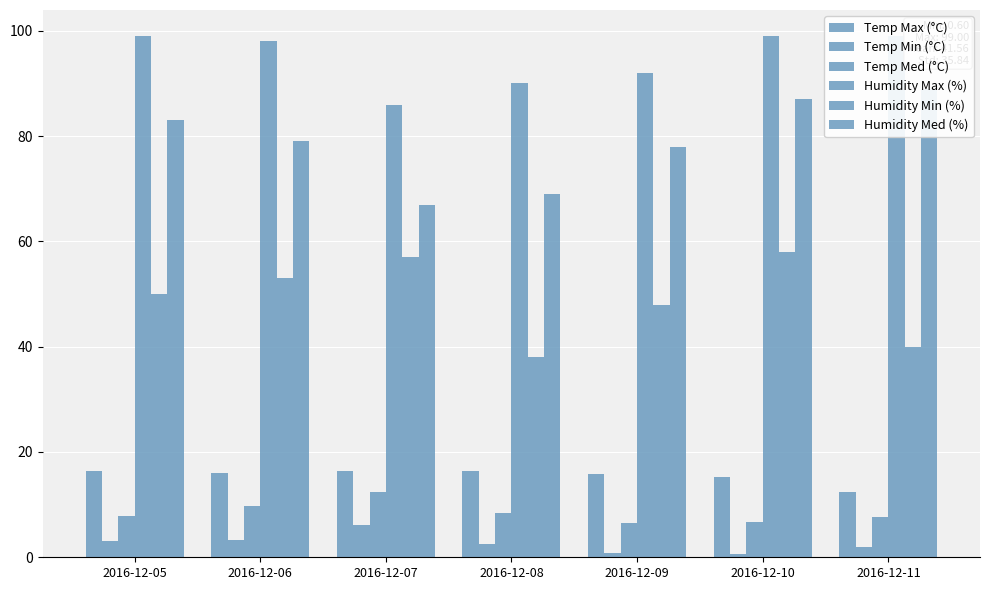

Where does the Temp Med (°C) series first go above 7?

2016-12-05